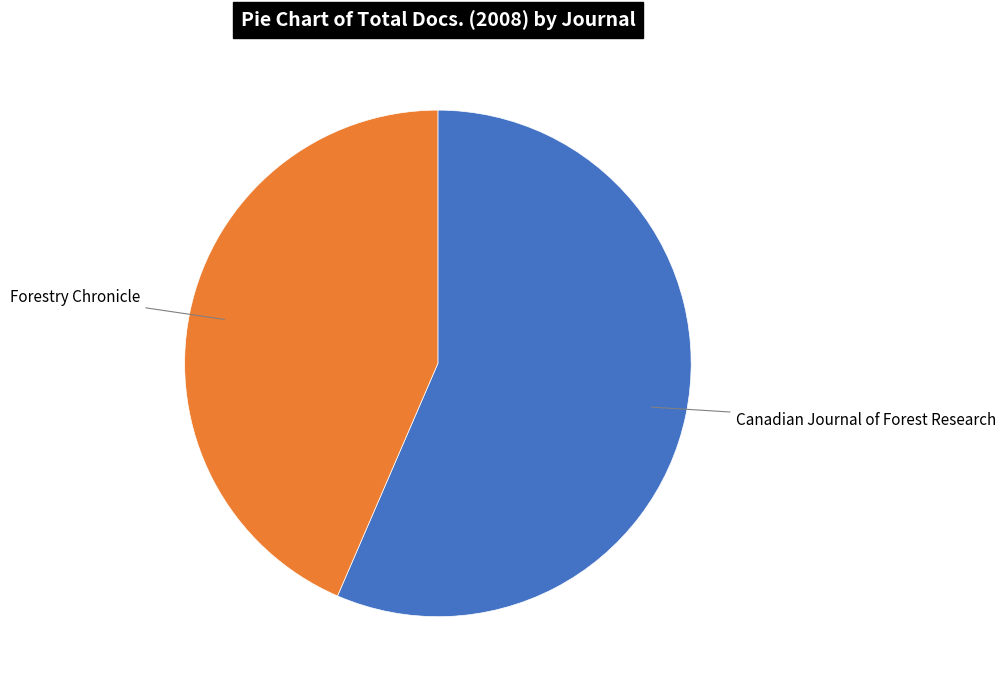

Which category accounts for the majority?

Canadian Journal of Forest Research